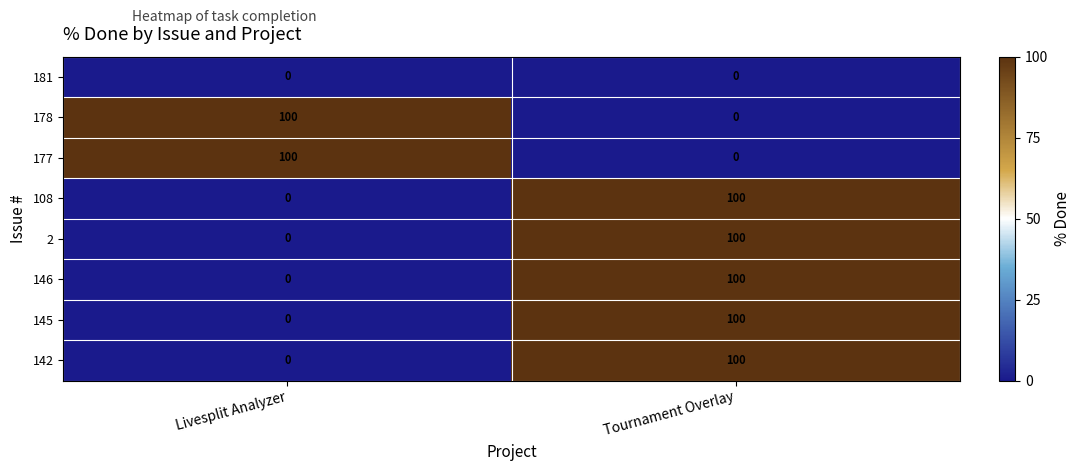

Rank the categories by 2 value from lowest to highest.

Livesplit Analyzer, Tournament Overlay